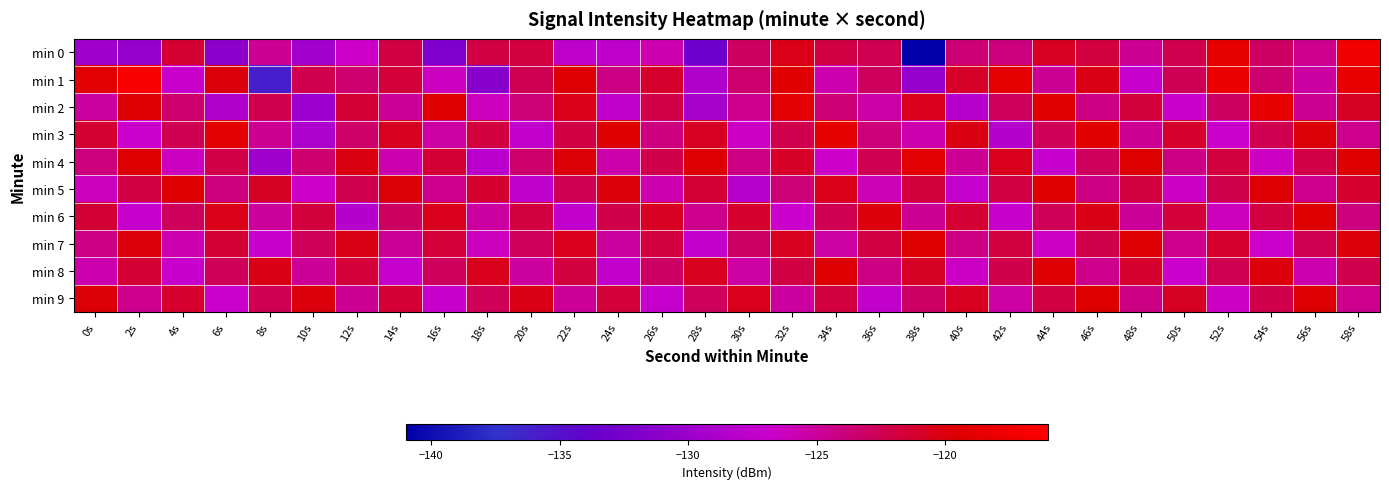

Rank the series by their maximum value, from lowest to highest.

min 7, min 8, min 9, min 5, min 6, min 4, min 3, min 2, min 0, min 1